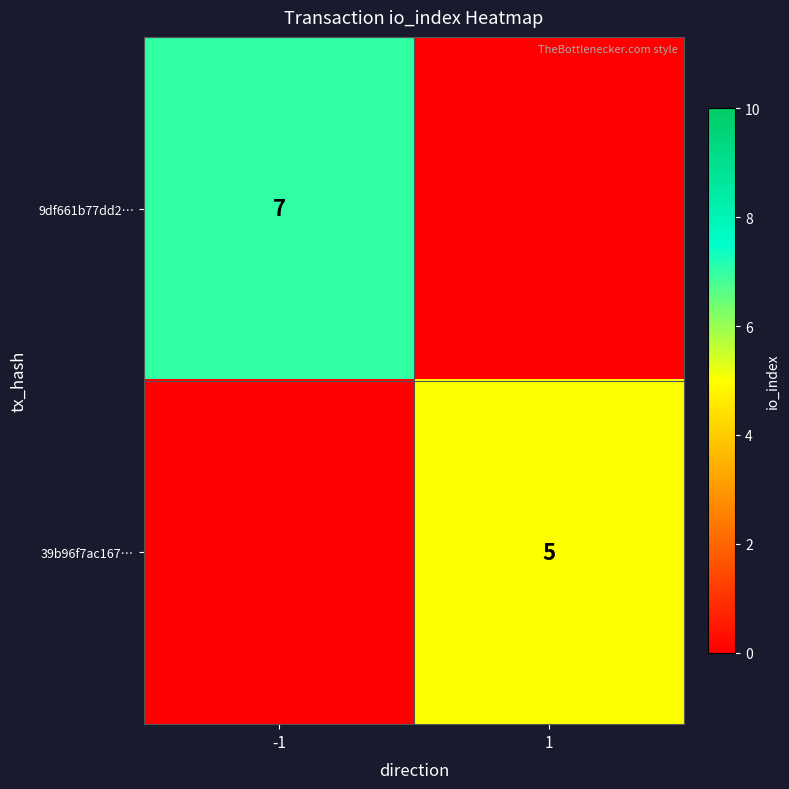

The value of 39b96f7ac167… at 1 is 9. True or false?

False